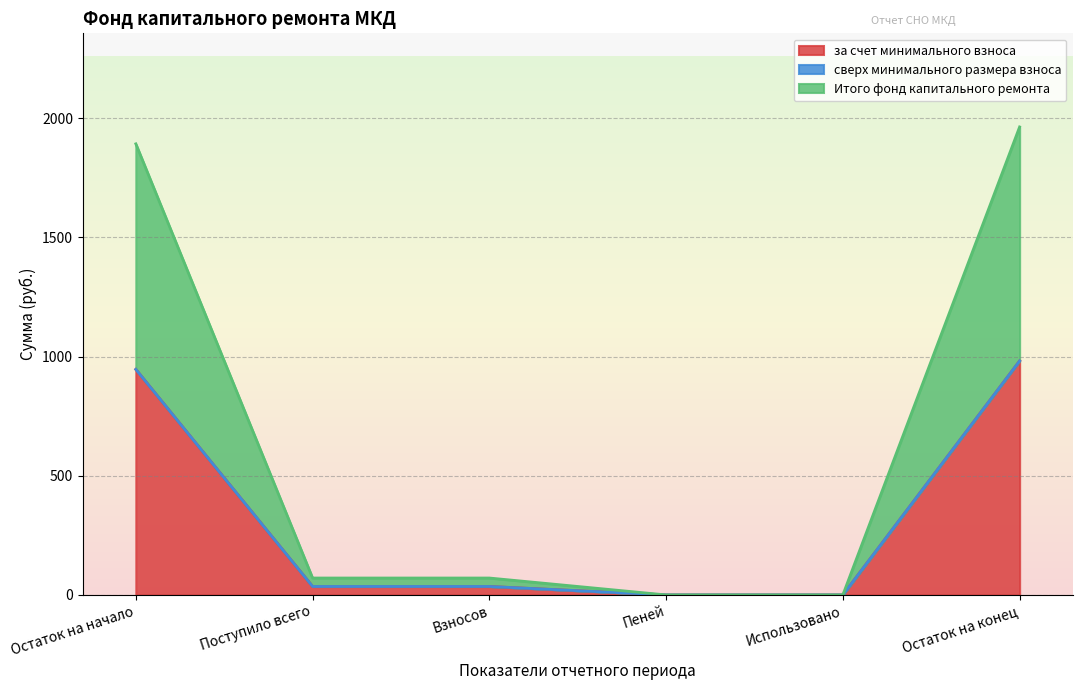

Is the value of Итого фонд капитального ремонта at Остаток на конец greater than the value of за счет минимального взноса at Использовано?

Yes